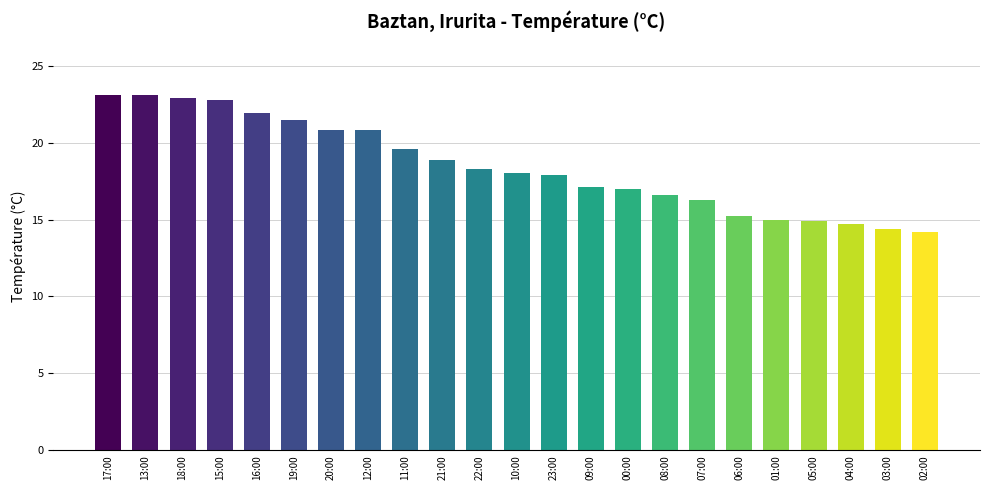

At which label does the data first exceed 18?

17:00